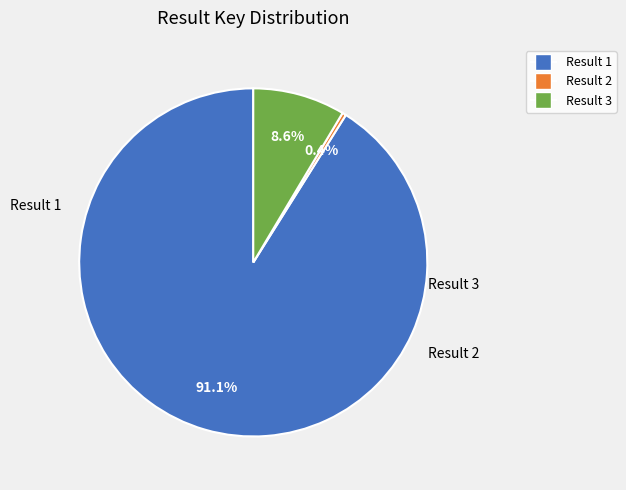

Does any single category account for the majority?

Yes